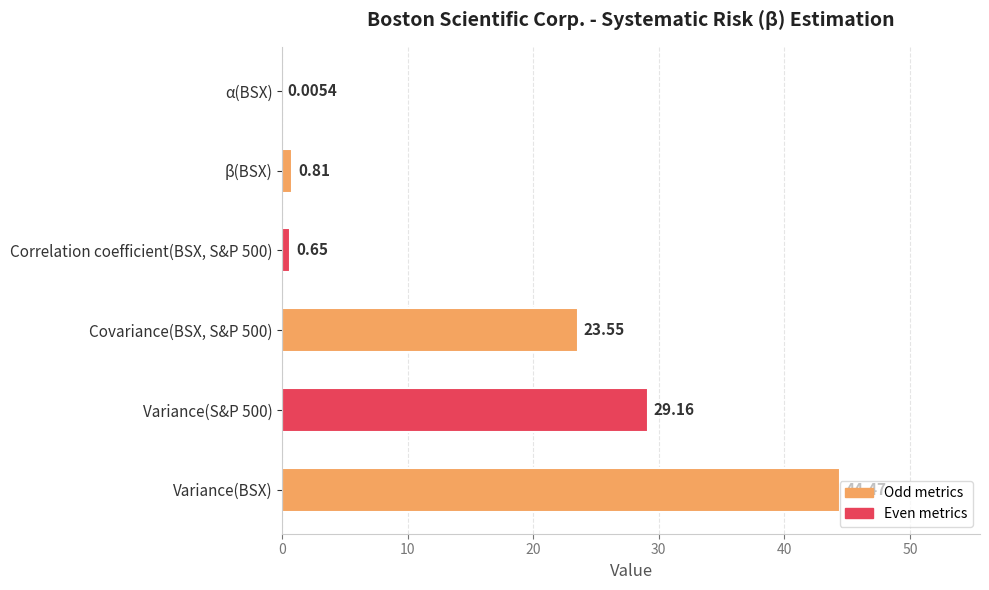

What is the change in value from Correlation coefficient(BSX, S&P 500) to β(BSX)?

+0.2